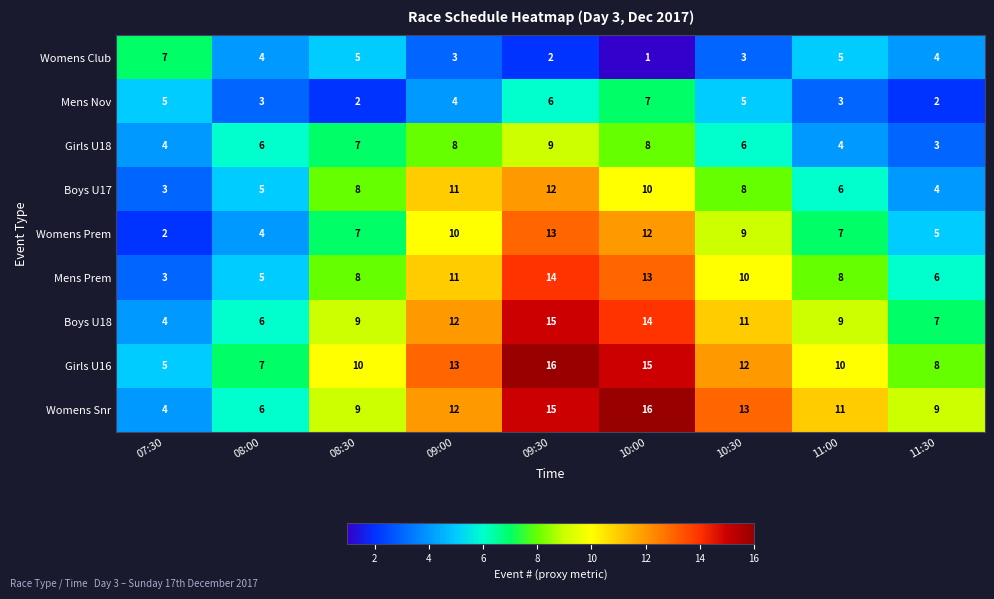

Rank the series at 10:00 from lowest to highest value.

Womens Club, Mens Nov, Girls U18, Boys U17, Womens Prem, Mens Prem, Boys U18, Girls U16, Womens Snr